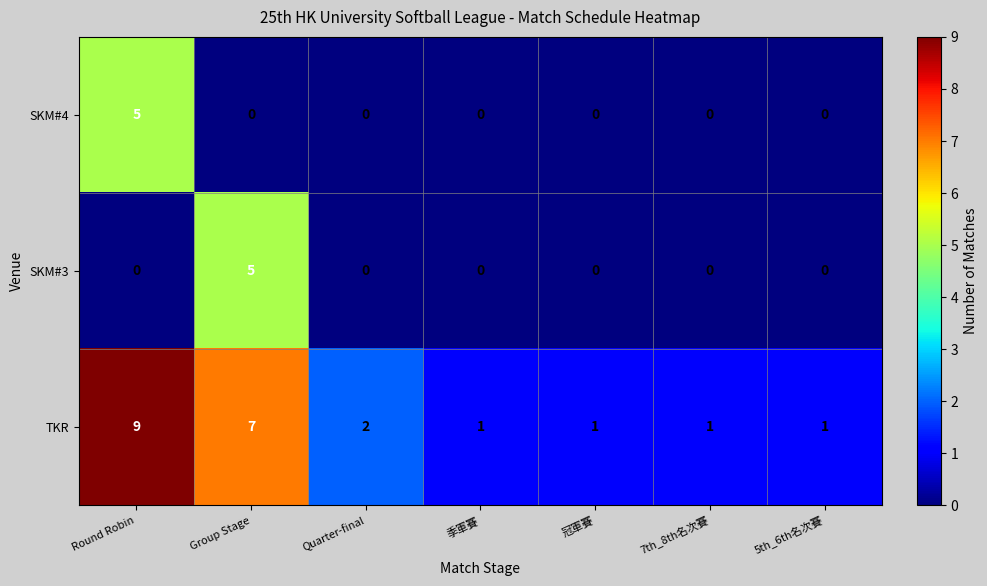

The SKM#3 series shows 2 at 冠軍賽. True or false?

False